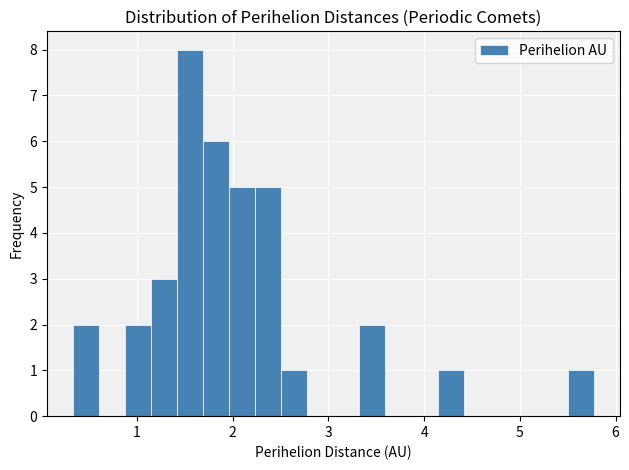

Around what value on the x-axis is the tallest bar? Give the approximate position of its centre, as read against the axis.

1.6